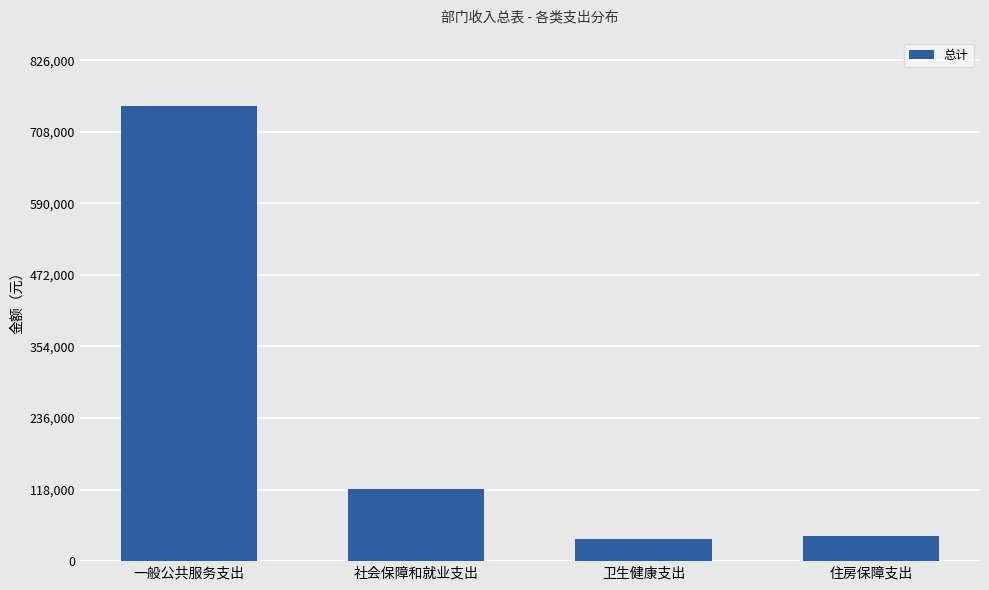

What is the label of the 2nd bar from the right?

卫生健康支出